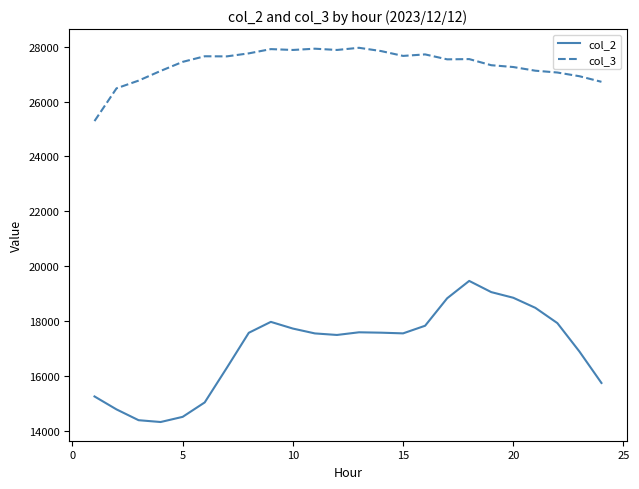

True or false: col_2 has more than 1 interior local peaks.

True